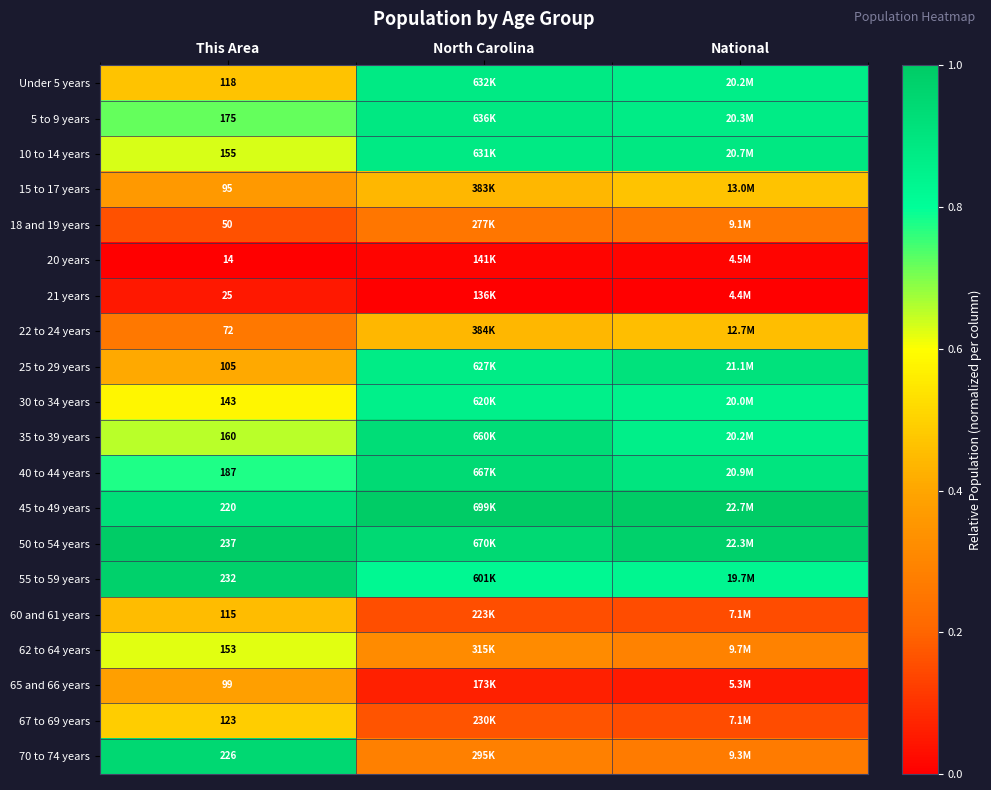

The 18 and 19 years series shows 0.5 at National. True or false?

False